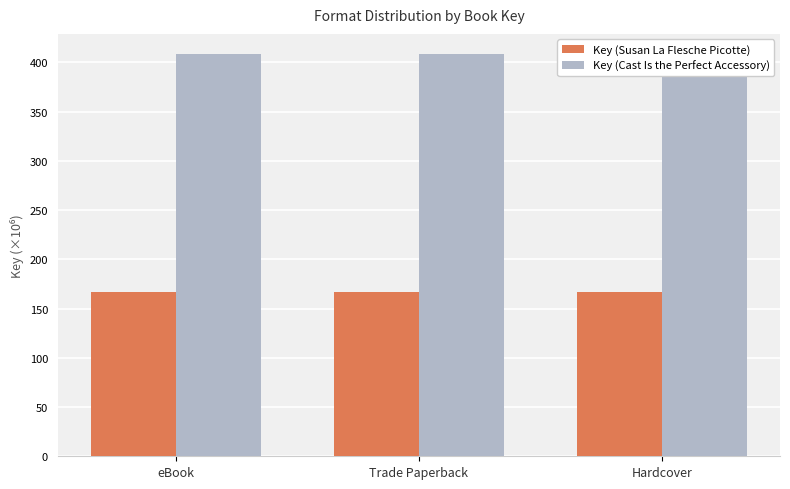

What is the total value across all series at eBook?

575.0